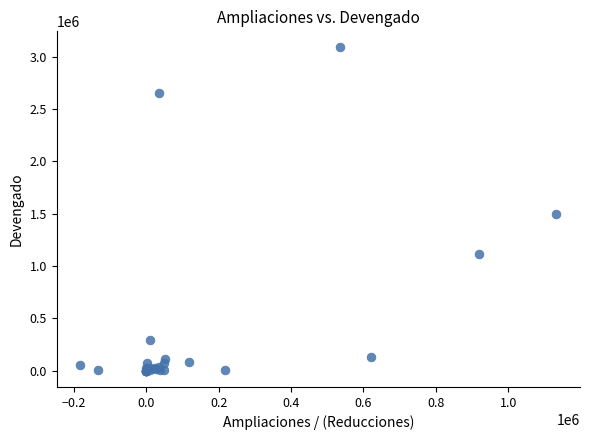

What Y value in the scatter plot is closest to 1543878?

1500128.9